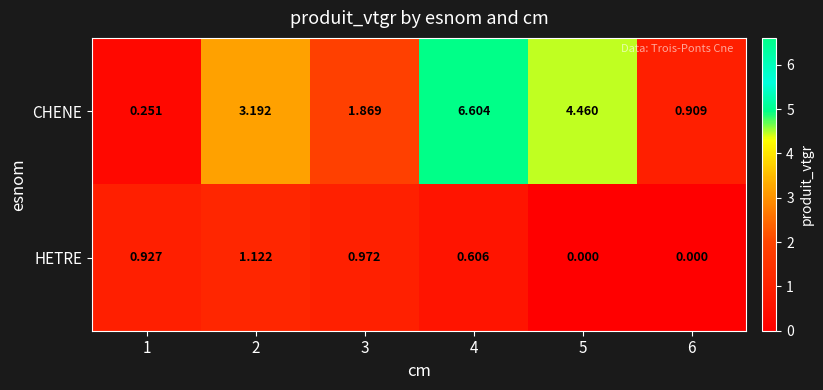

Between 1 and 5, which series saw the biggest shift?

CHENE